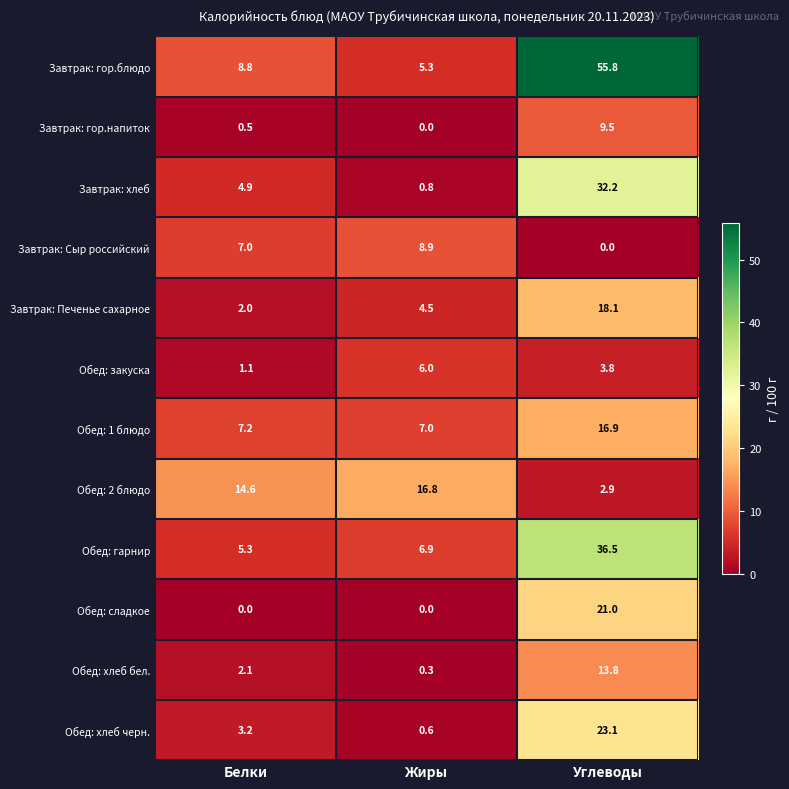

The Обед: хлеб бел. series shows 0.3 at Жиры. True or false?

True